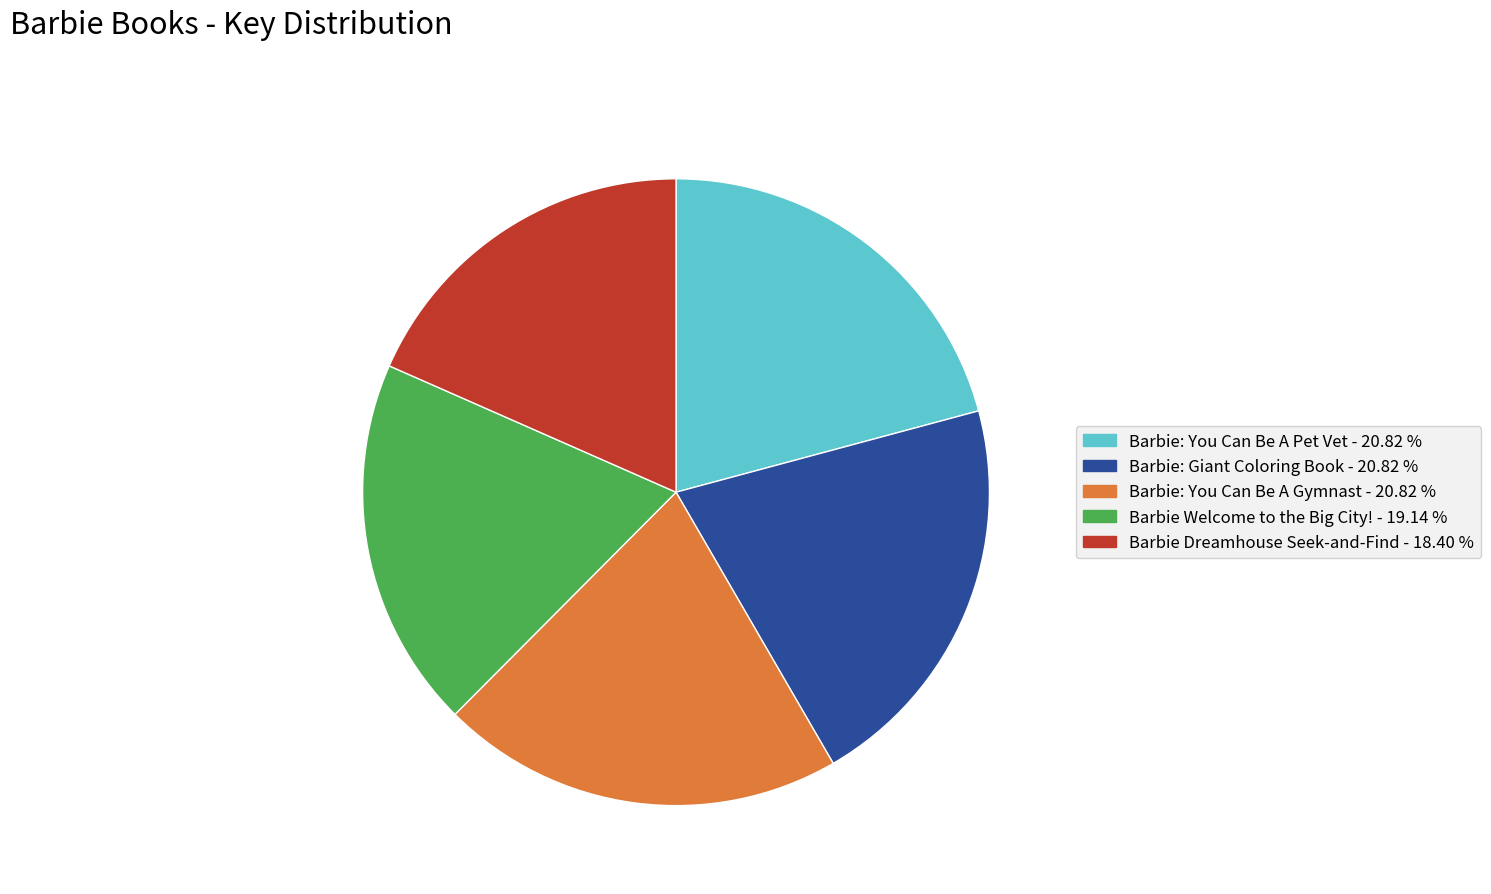

Is Barbie Dreamhouse Seek-and-Find the majority of the pie?

No